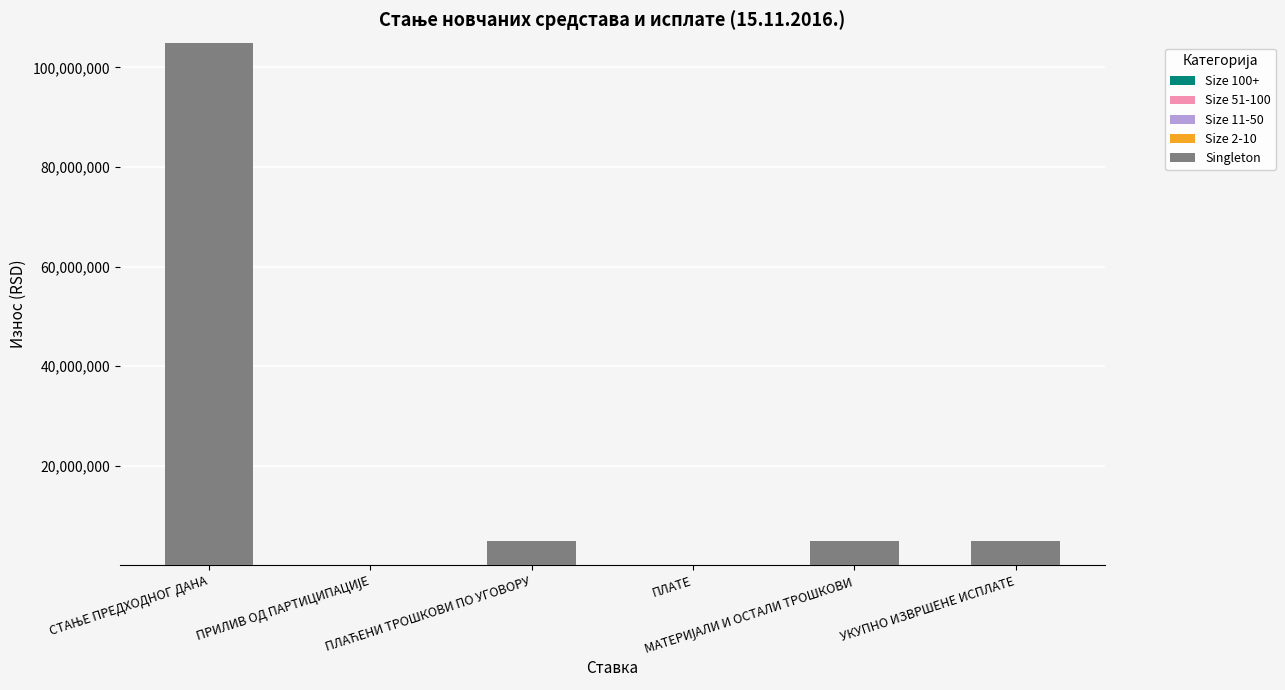

What is the greatest value displayed?

104978371.9